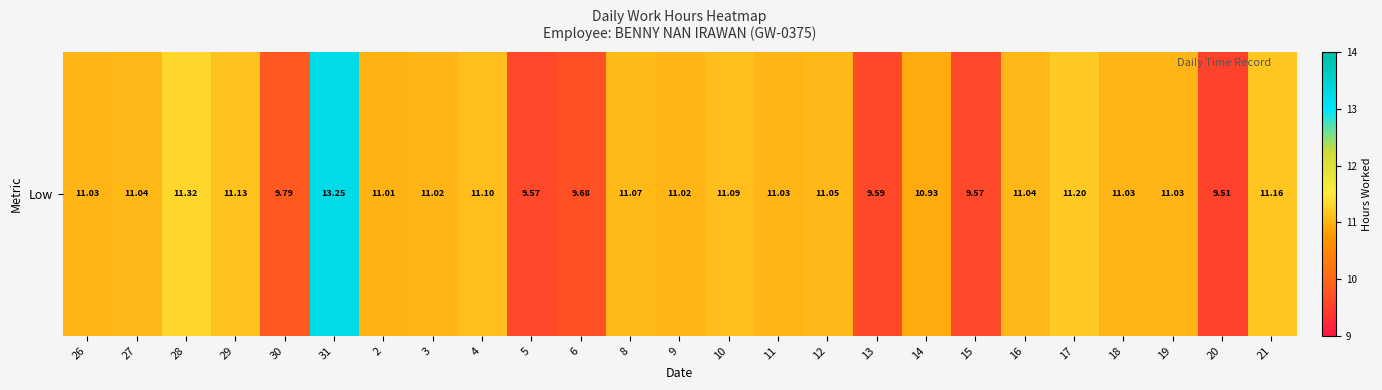

How many values are below 11?

7